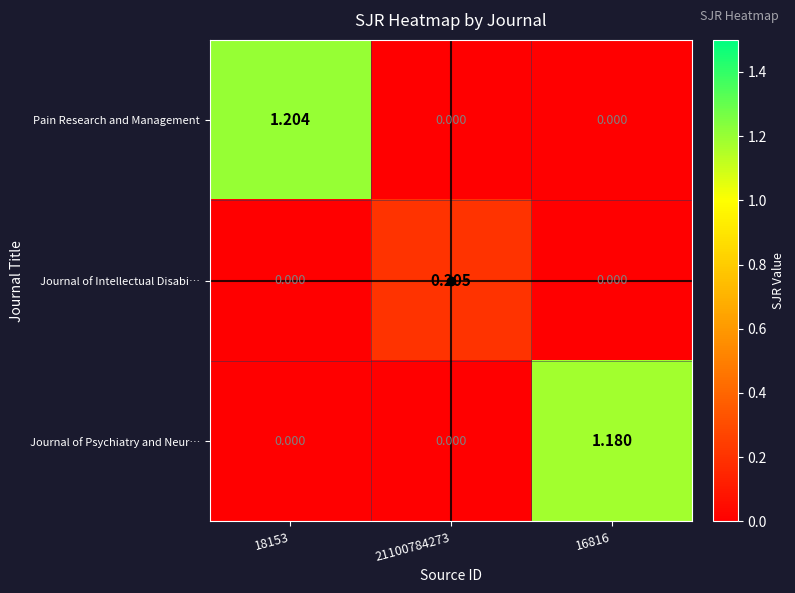

Which series has the largest total across all categories?

Pain Research and Management